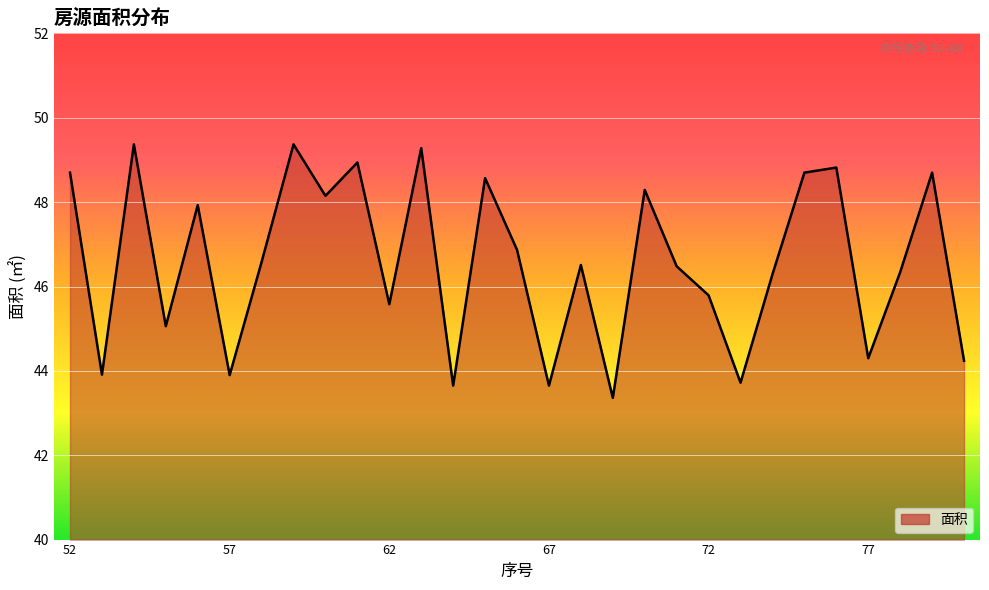

What is the maximum value shown in the chart?

49.4